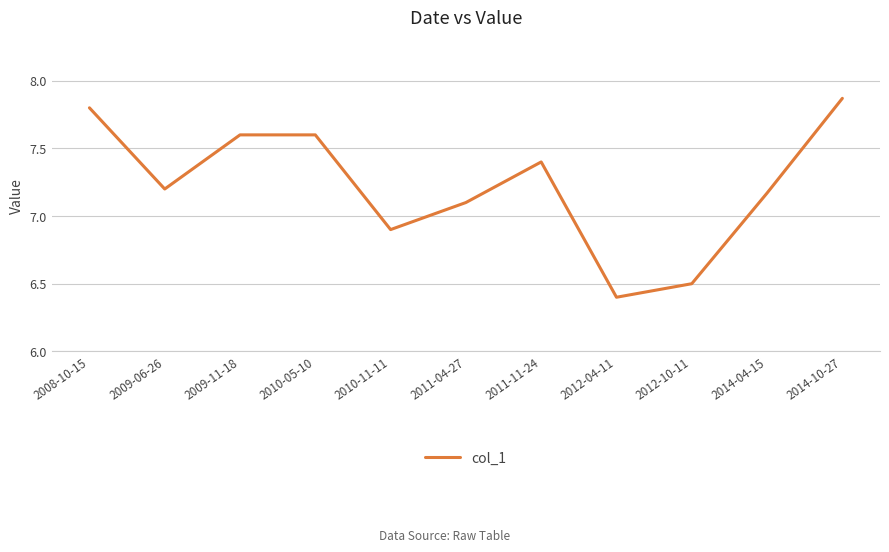

How many lines are shown in the chart?

1